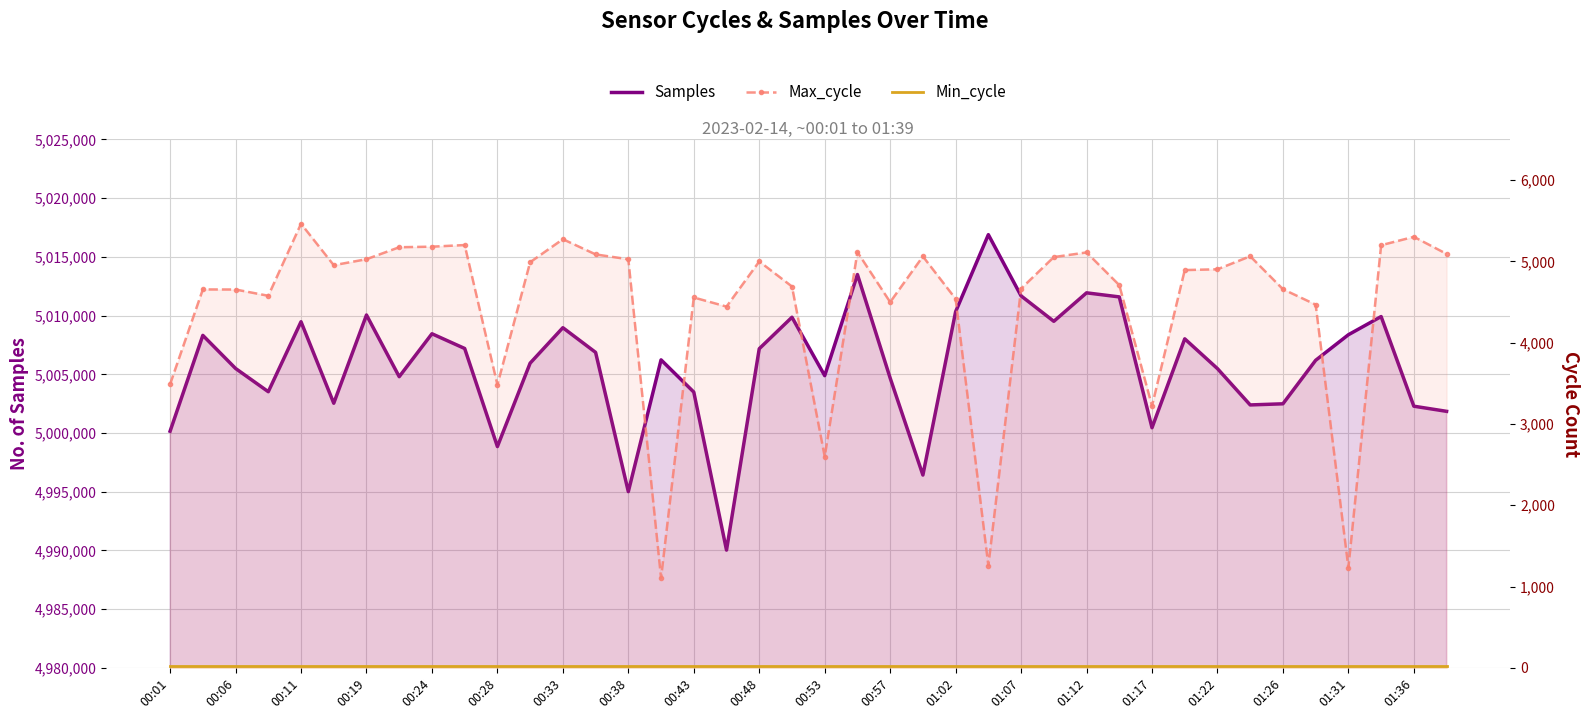

Reading right to left, list all the values displayed in this chart.

Samples: 5001847	5002284	5009917	5008369	5006193	5002489	5002392	5005483	5008021	5000450	5011591	5011937	5009512	5011678	5016890	5010333	4996421	5004681	5013495	5004885	5009859	5007178	4990030	5003487	5006230	4995009	5006867	5008969	5005950	4998847	5007199	5008453	5004798	5010050	5002537	5009476	5003518	5005498	5008316	5000155
Max_cycle: 5092	5302	5199	1233	4468	4658	5063	4903	4893	3222	4708	5110	5053	4665	1258	4539	5061	4499	5114	2600	4691	4999	4444	4556	1106	5026	5086	5273	4990	3482	5201	5181	5174	5027	4953	5463	4577	4654	4655	3490
Min_cycle: 28	28	28	28	28	28	28	28	28	28	28	28	28	28	28	28	28	28	28	28	28	28	28	28	28	28	28	28	28	28	28	28	28	28	28	28	28	28	28	28